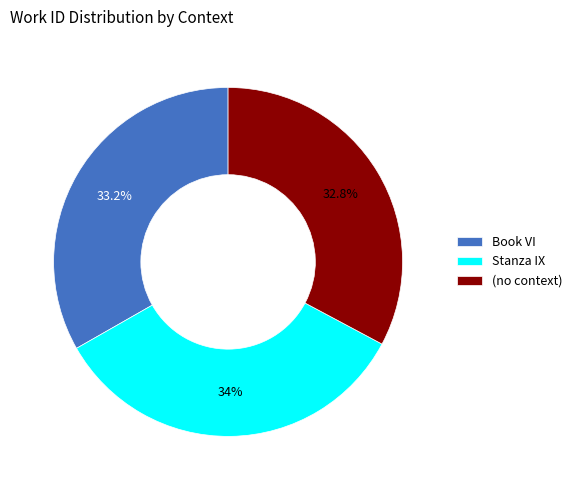

Does Book VI account for over 50% of the chart?

No